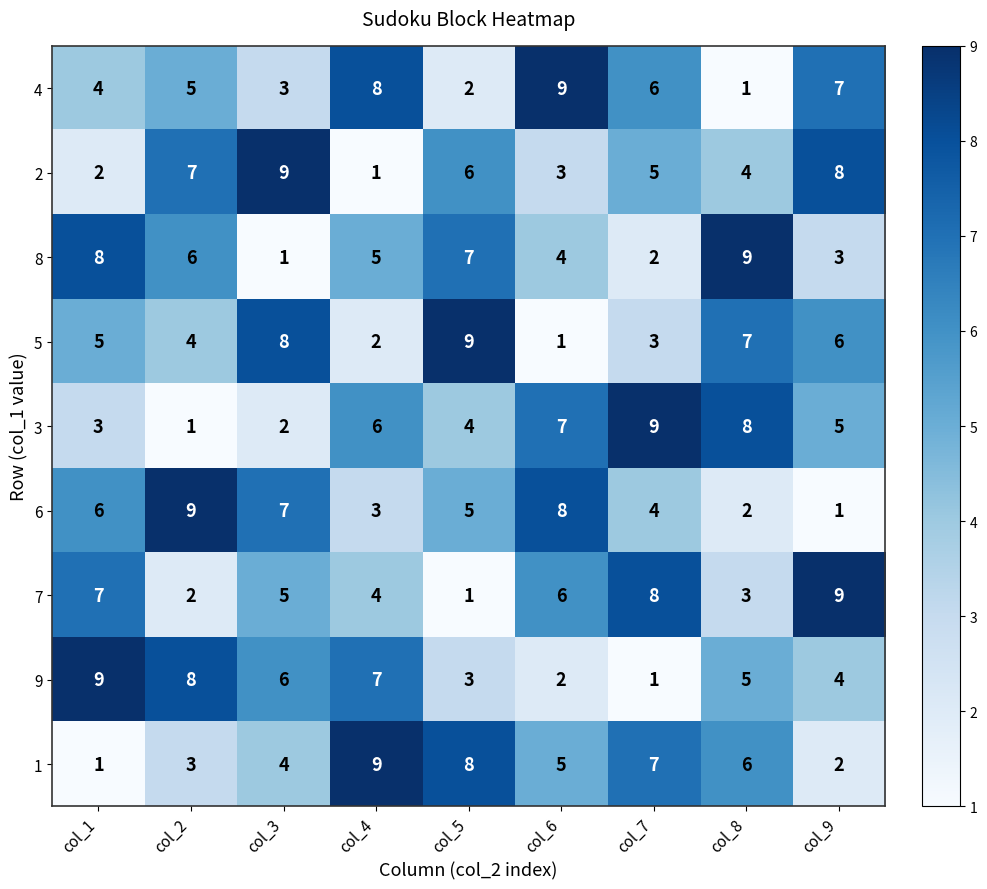

What is the difference between the 7 values at col_8 and col_9?

6